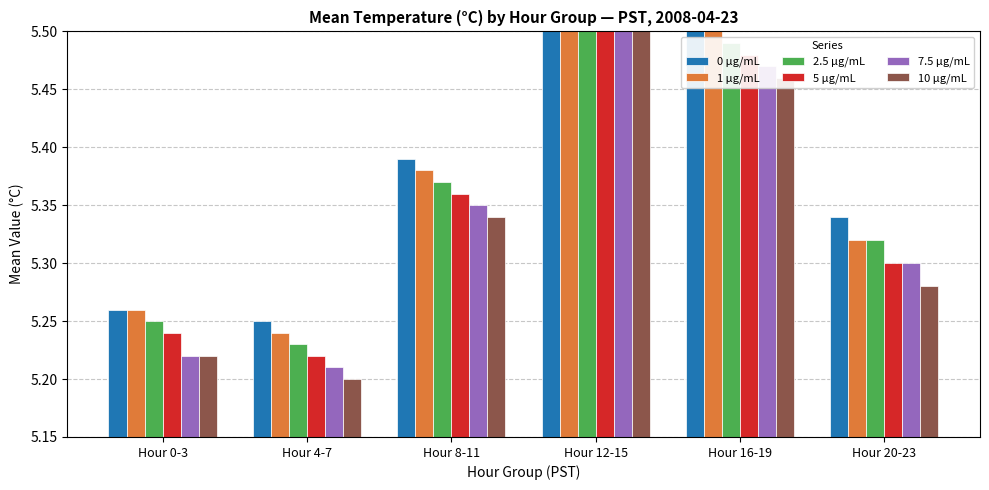

What is the label of the 5th bar from the left?

Hour 16-19